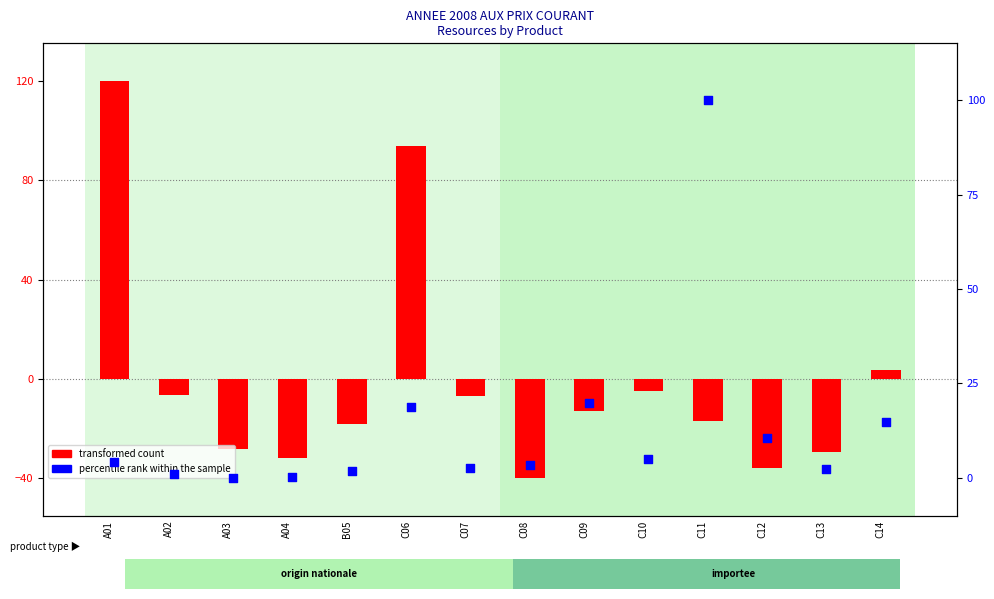

At which category is the sum across all series the highest?

A01